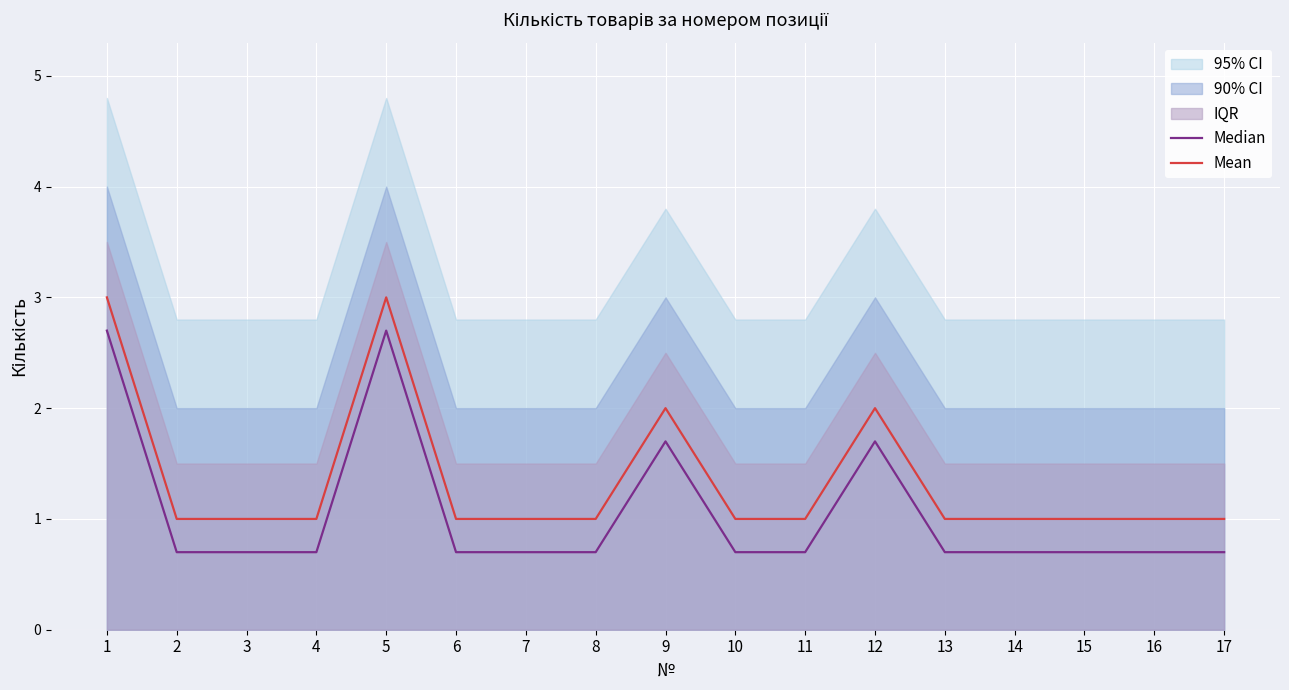

At how many categories does at least one series exceed 1?

4